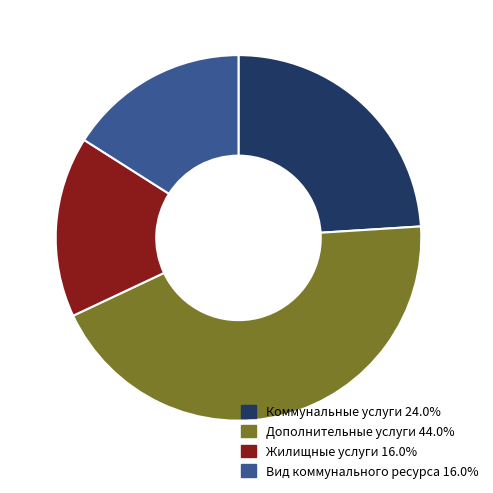

Is there a majority slice in this chart?

No